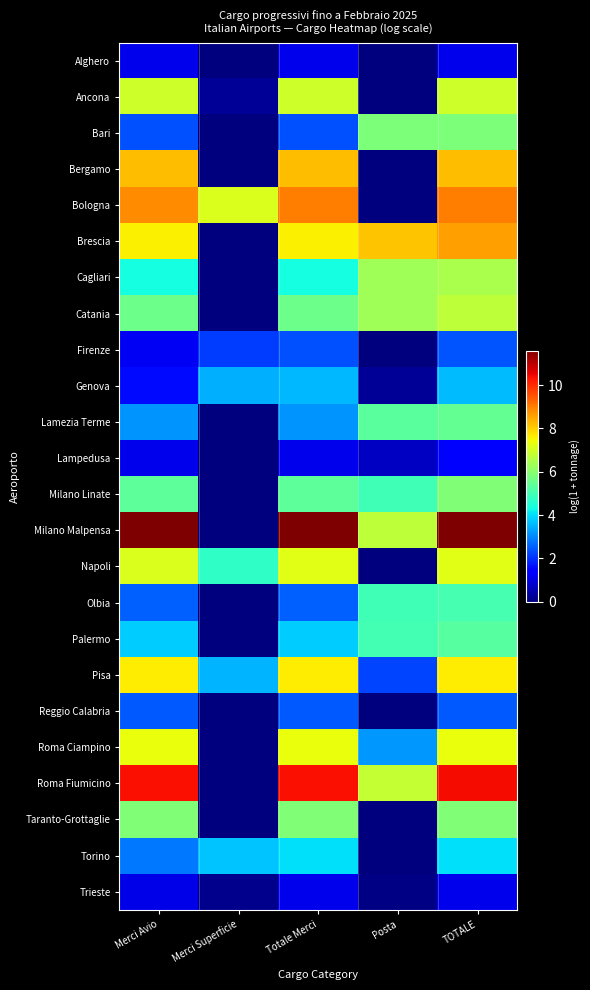

Reading left to right, extract all data points from this chart.

Alghero: Merci Avio=1.1	Merci Superficie=0.0	Totale Merci=1.1	Posta=0.0	TOTALE=1.1
Ancona: Merci Avio=7.0	Merci Superficie=0.2	Totale Merci=7.0	Posta=0.0	TOTALE=7.0
Bari: Merci Avio=2.4	Merci Superficie=0.0	Totale Merci=2.4	Posta=5.8	TOTALE=5.8
Bergamo: Merci Avio=8.2	Merci Superficie=0.0	Totale Merci=8.2	Posta=0.0	TOTALE=8.2
Bologna: Merci Avio=8.8	Merci Superficie=7.2	Totale Merci=9.0	Posta=0.0	TOTALE=9.0
Brescia: Merci Avio=7.6	Merci Superficie=0.0	Totale Merci=7.6	Posta=8.1	TOTALE=8.6
Cagliari: Merci Avio=4.4	Merci Superficie=0.0	Totale Merci=4.4	Posta=6.3	TOTALE=6.5
Catania: Merci Avio=5.6	Merci Superficie=0.0	Totale Merci=5.6	Posta=6.3	TOTALE=6.7
Firenze: Merci Avio=1.2	Merci Superficie=2.2	Totale Merci=2.4	Posta=0.0	TOTALE=2.4
Genova: Merci Avio=1.6	Merci Superficie=3.5	Totale Merci=3.6	Posta=0.2	TOTALE=3.6
Lamezia Terme: Merci Avio=3.1	Merci Superficie=0.0	Totale Merci=3.1	Posta=5.3	TOTALE=5.4
Lampedusa: Merci Avio=1.1	Merci Superficie=0.0	Totale Merci=1.1	Posta=0.7	TOTALE=1.4
Milano Linate: Merci Avio=5.4	Merci Superficie=0.0	Totale Merci=5.4	Posta=4.9	TOTALE=5.9
Milano Malpensa: Merci Avio=11.6	Merci Superficie=0.0	Totale Merci=11.6	Posta=6.7	TOTALE=11.6
Napoli: Merci Avio=7.1	Merci Superficie=4.7	Totale Merci=7.2	Posta=0.0	TOTALE=7.2
Olbia: Merci Avio=2.6	Merci Superficie=0.0	Totale Merci=2.6	Posta=5.0	TOTALE=5.0
Palermo: Merci Avio=3.8	Merci Superficie=0.0	Totale Merci=3.8	Posta=5.0	TOTALE=5.3
Pisa: Merci Avio=7.6	Merci Superficie=3.5	Totale Merci=7.6	Posta=2.2	TOTALE=7.6
Reggio Calabria: Merci Avio=2.4	Merci Superficie=0.0	Totale Merci=2.4	Posta=0.0	TOTALE=2.4
Roma Ciampino: Merci Avio=7.3	Merci Superficie=0.0	Totale Merci=7.3	Posta=3.2	TOTALE=7.4
Roma Fiumicino: Merci Avio=10.3	Merci Superficie=0.0	Totale Merci=10.3	Posta=6.8	TOTALE=10.4
Taranto-Grottaglie: Merci Avio=5.8	Merci Superficie=0.0	Totale Merci=5.8	Posta=0.0	TOTALE=5.8
Torino: Merci Avio=2.8	Merci Superficie=3.7	Totale Merci=4.0	Posta=0.0	TOTALE=4.0
Trieste: Merci Avio=1.1	Merci Superficie=0.1	Totale Merci=1.1	Posta=0.0	TOTALE=1.1